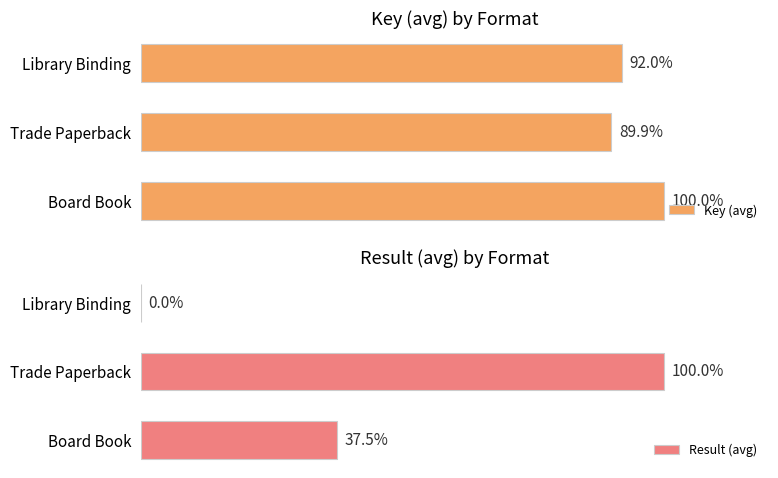

Reading left to right, what are all the values shown in this chart?

Key (avg): 100.0	89.9	92.0
Result (avg): 37.5	100.0	0.0